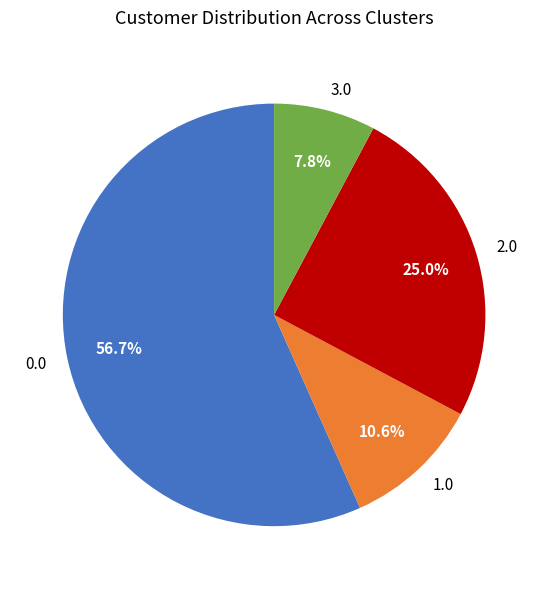

What percentage do 3.0 and 2.0 together represent?

32.8%